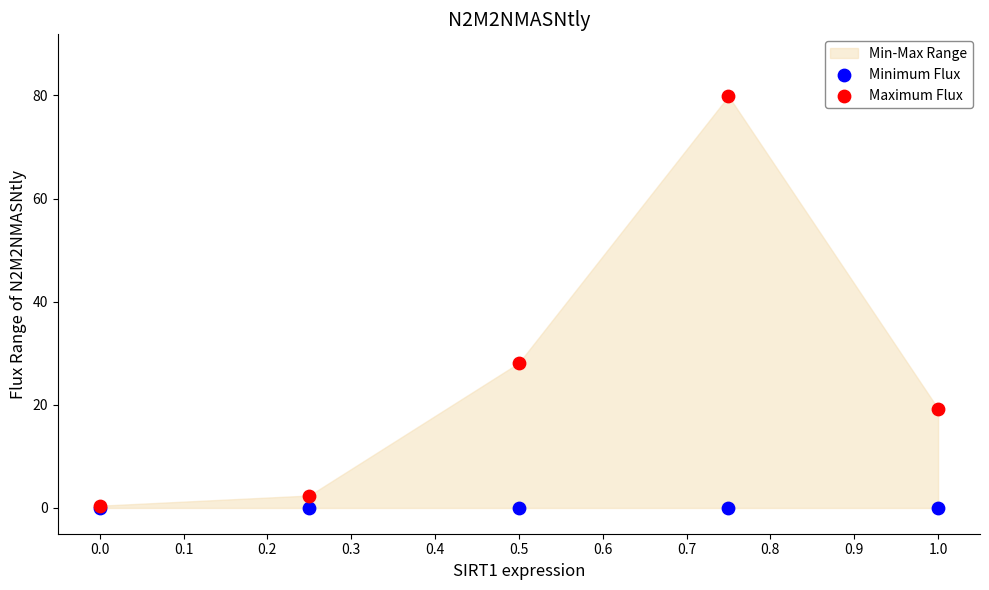

In the Maximum Flux series, what Y value is closest to 40?

28.1